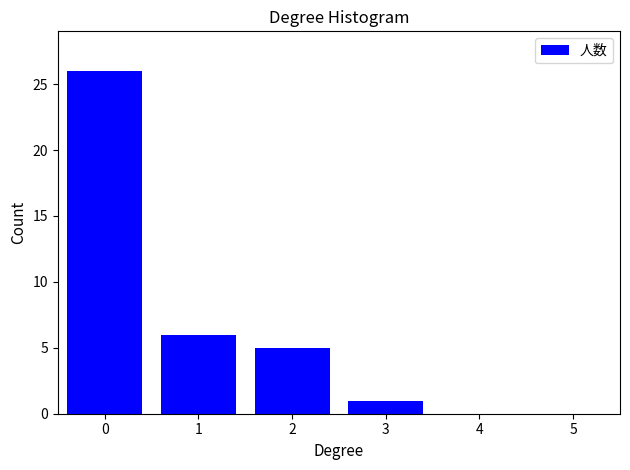

Reading left to right, transcribe all the data shown in this chart.

0=26	1=6	2=5	3=1	4=0	5=0